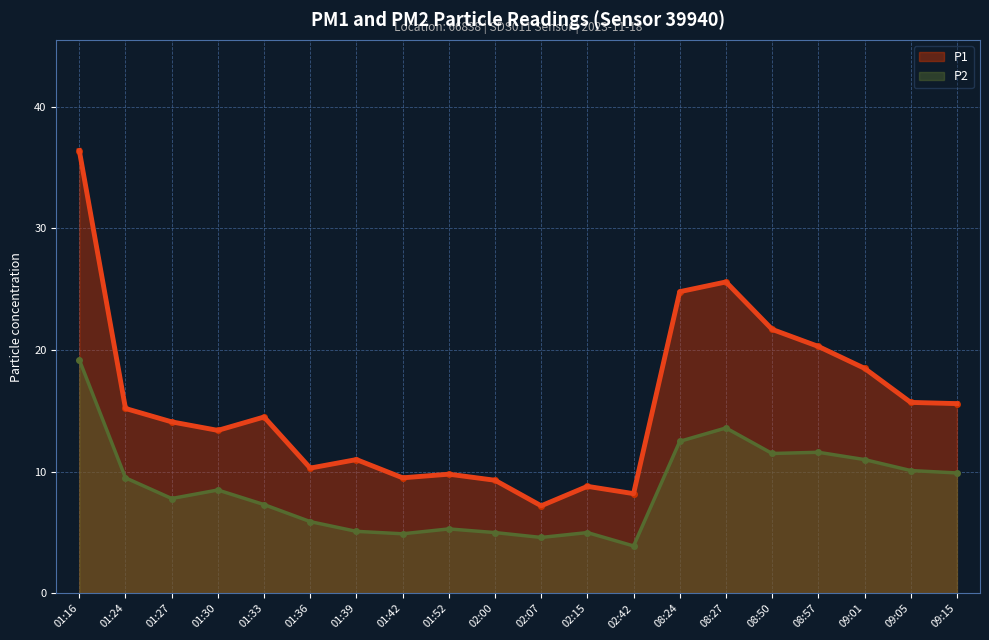

What is the difference between the maximum and minimum values in the P1 series?

29.2